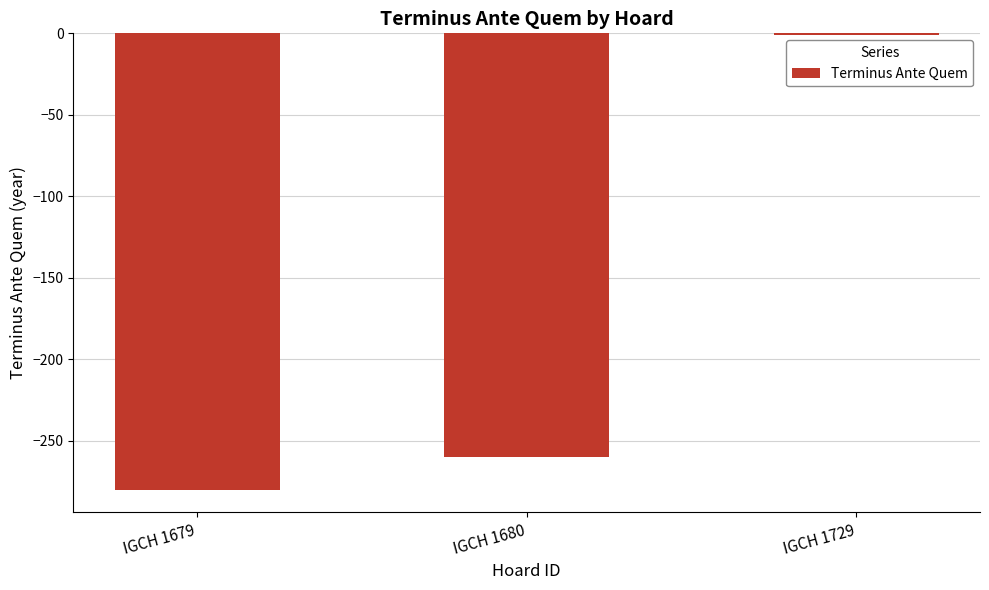

Rank the categories by value from lowest to highest.

IGCH 1679, IGCH 1680, IGCH 1729